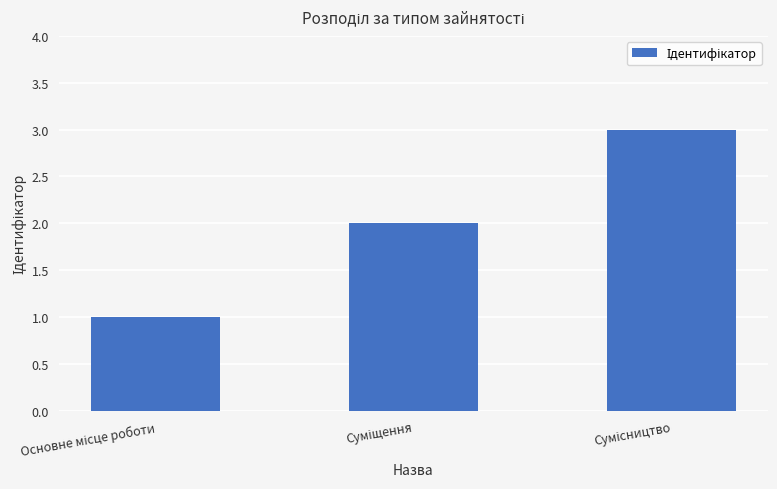

What is the sum of all values?

6